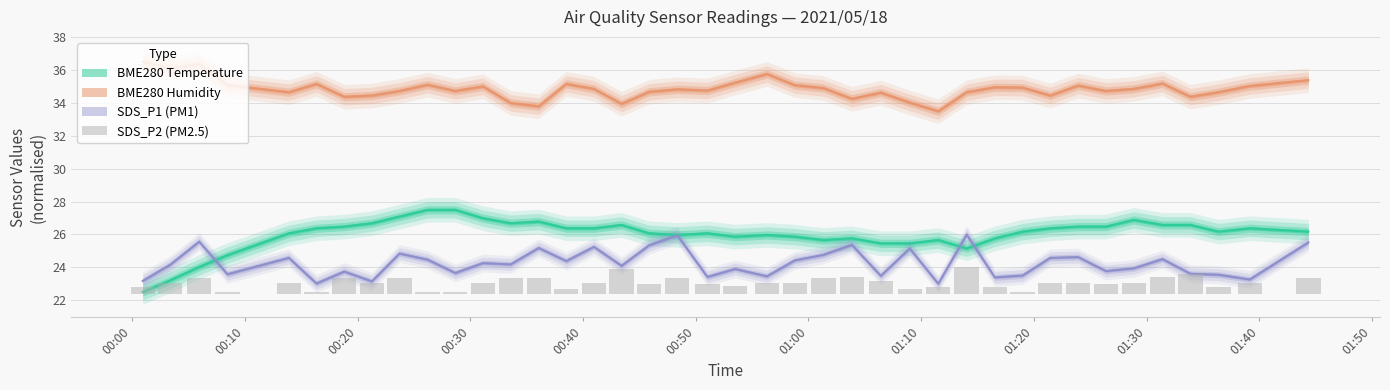

The chart shows a value of 0.5 at 00:00. True or false?

False